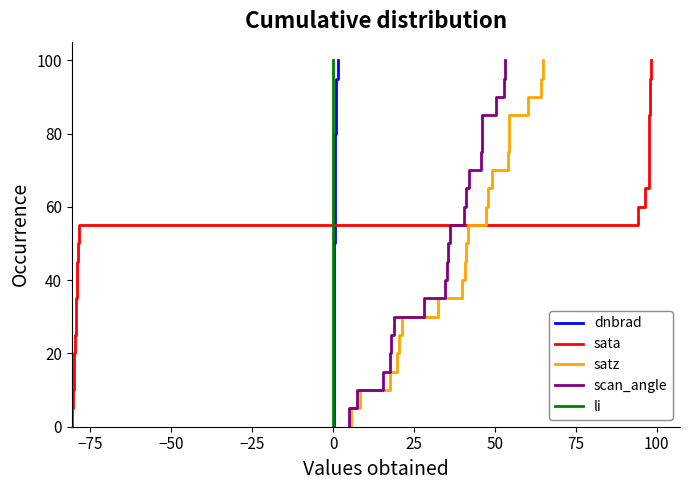

True or false: li has a value of 14.8 at 0.

False